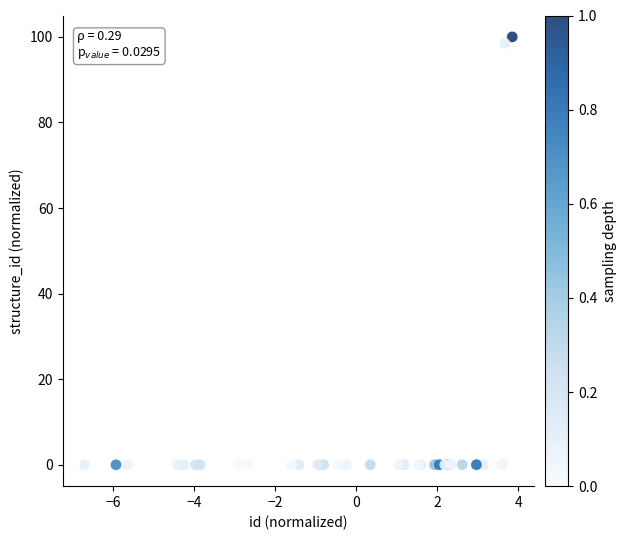

What Y value in the scatter plot is closest to 50?

98.5